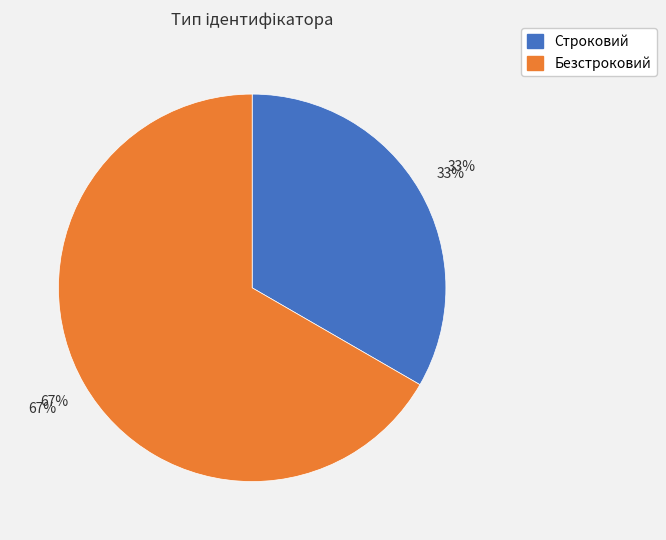

Which slice represents more than half of the pie?

Безстроковий